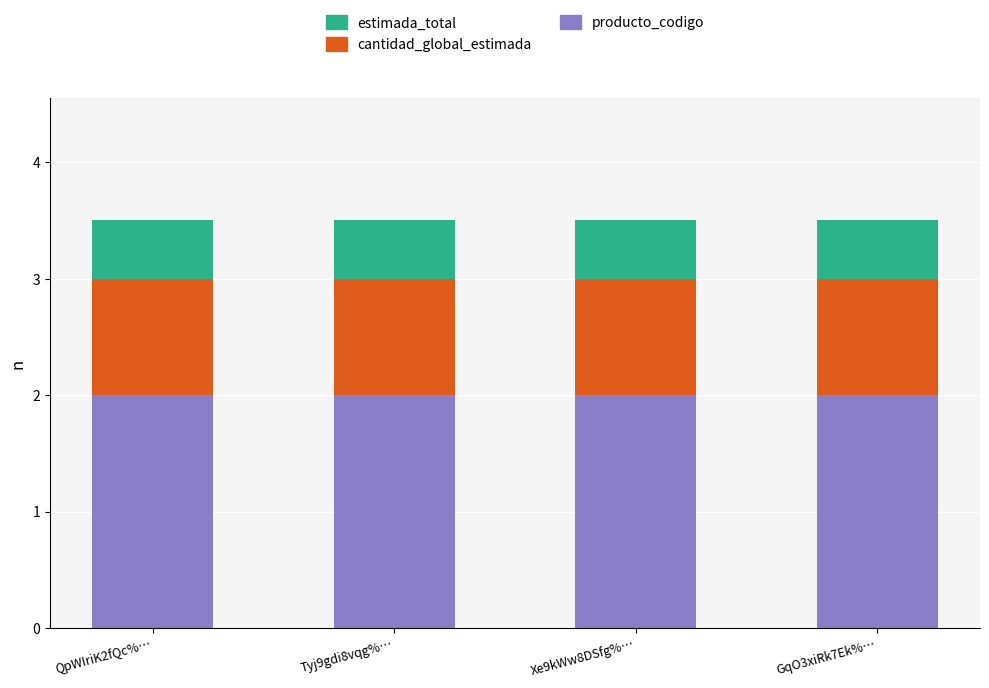

What is the average value of the producto_codigo series?

2.0